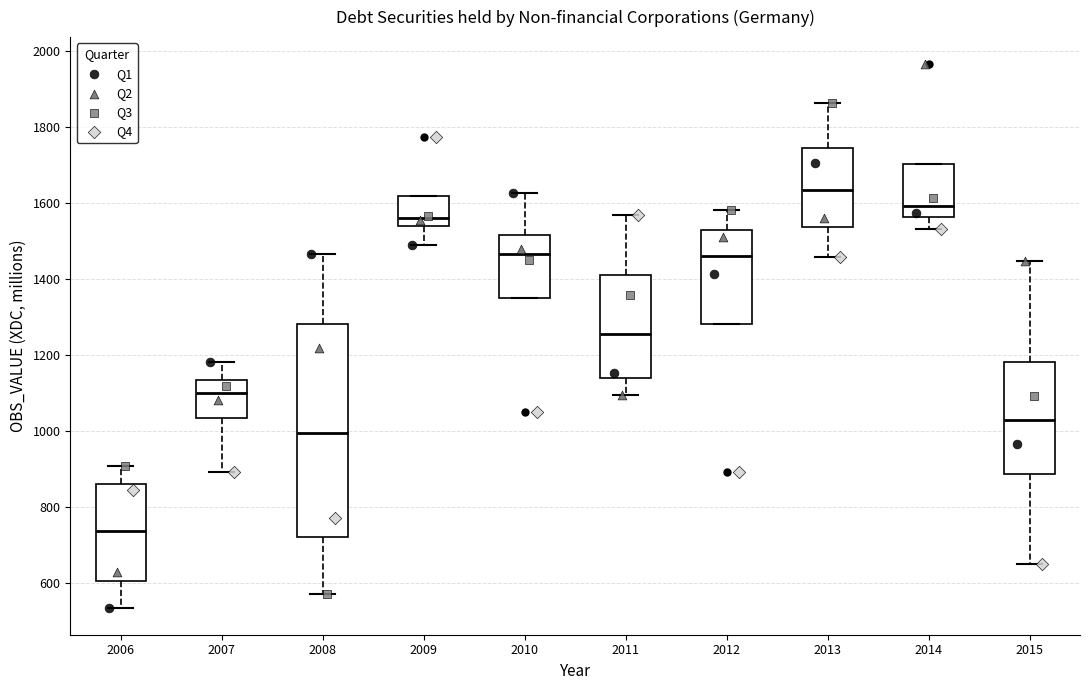

Where is the lower edge of the box at x = 2014 on the y-axis? The values are not printed on the chart, so give them approximately, as read against the axis.

1560